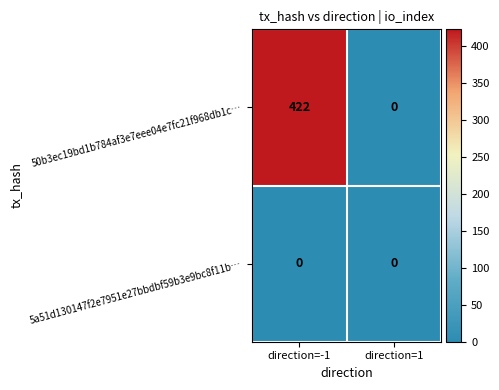

List the series in order of their peak value, lowest first.

5a51d130147f2e7951e27bbdbf59b3e9bc8f11b…, 50b3ec19bd1b784af3e7eee04e7fc21f968db1c…